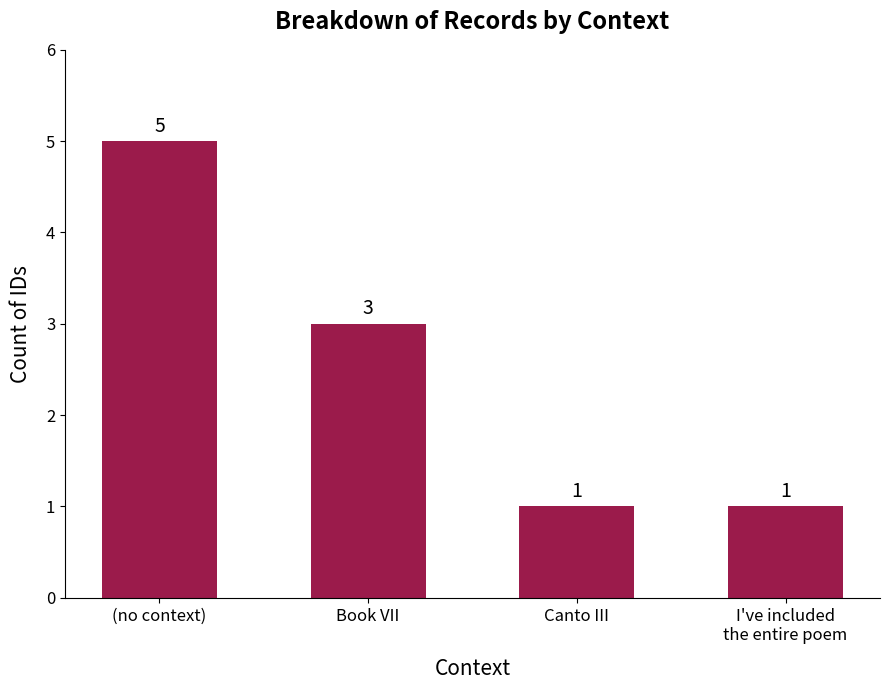

Is it true that the value at (no context) is 7?

False